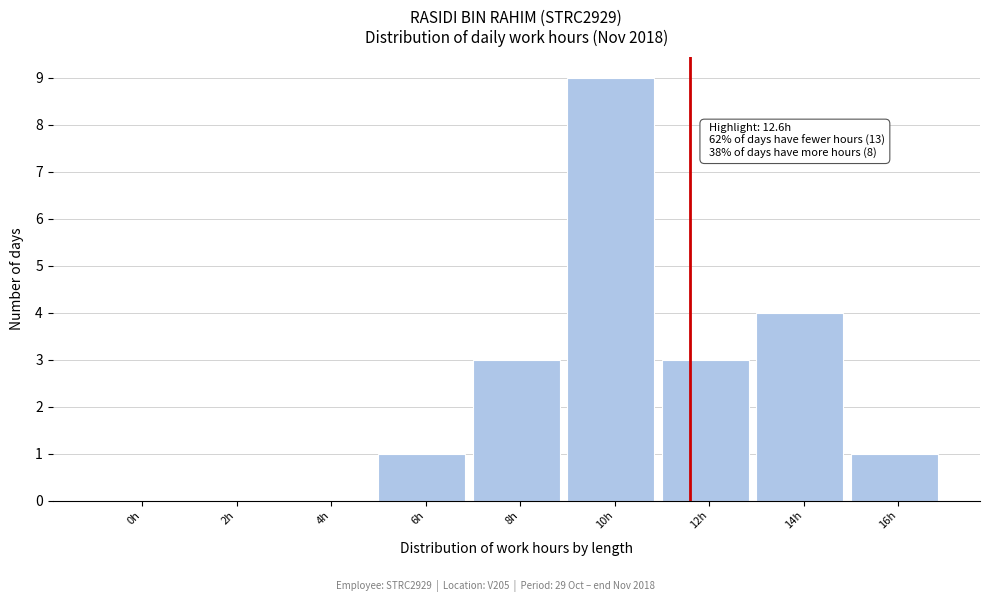

Reading left to right, extract all data points from this chart.

0h=0	2h=0	4h=0	6h=1	8h=3	10h=9	12h=3	14h=4	16h=1